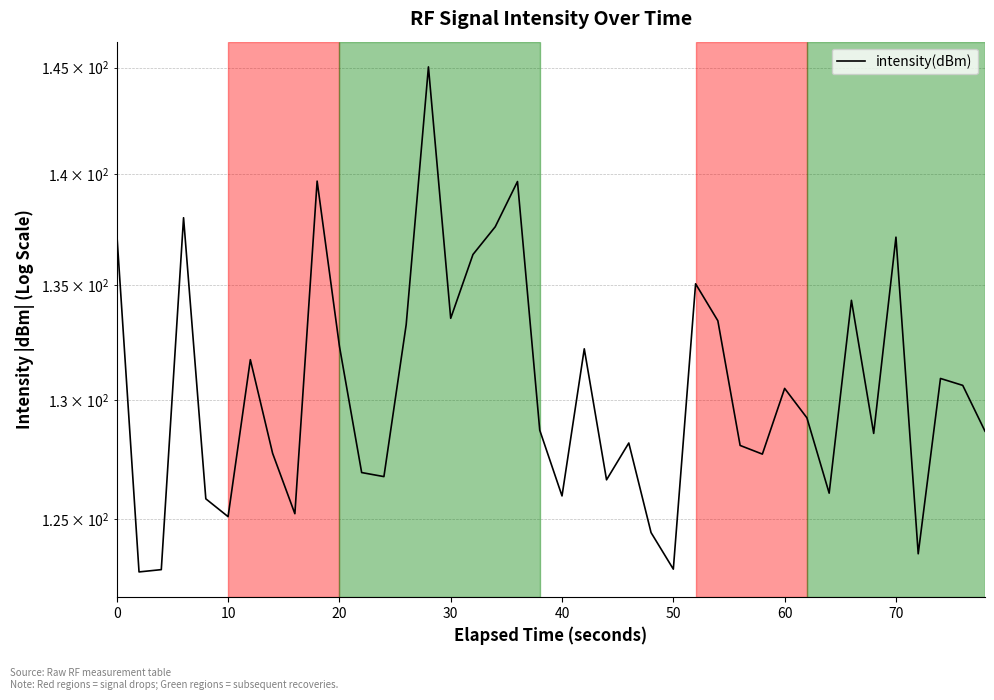

How many points are higher than both their immediate neighbors (excluding endpoints)?

12